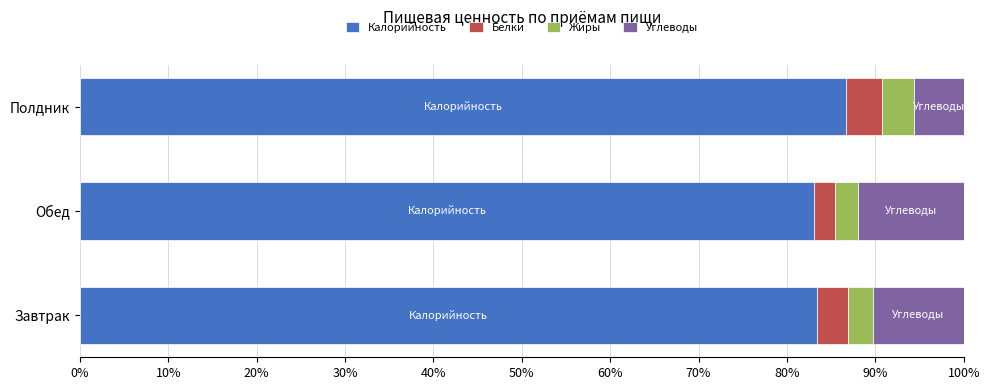

What is the difference between the maximum and second lowest values in the Калорийность series?

3.3